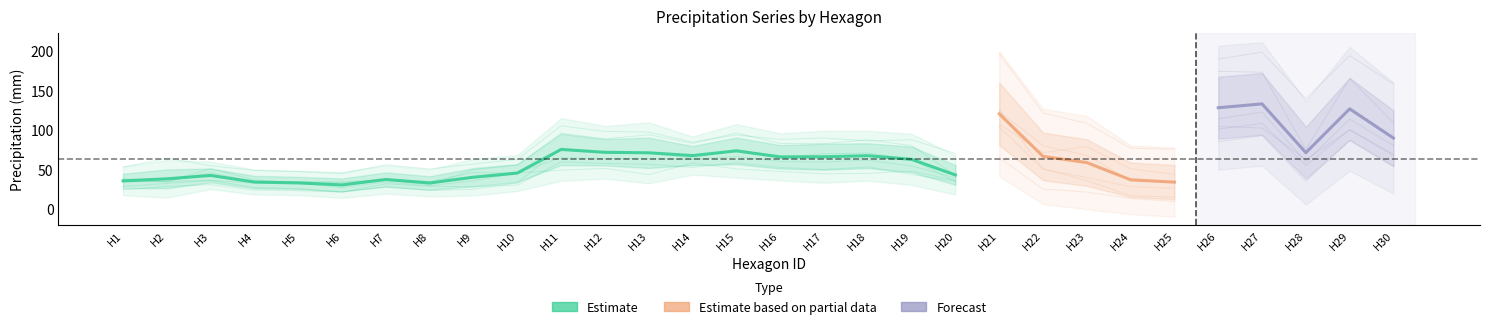

What is the maximum value for Precip3?

198.8